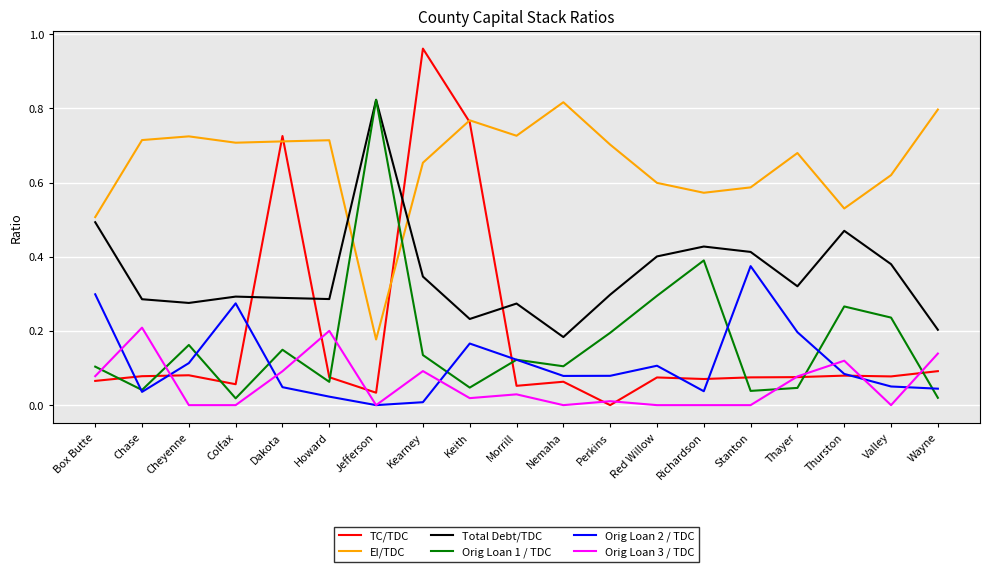

Is it true that Orig Loan 2 / TDC equals 0.1 at Thayer?

False